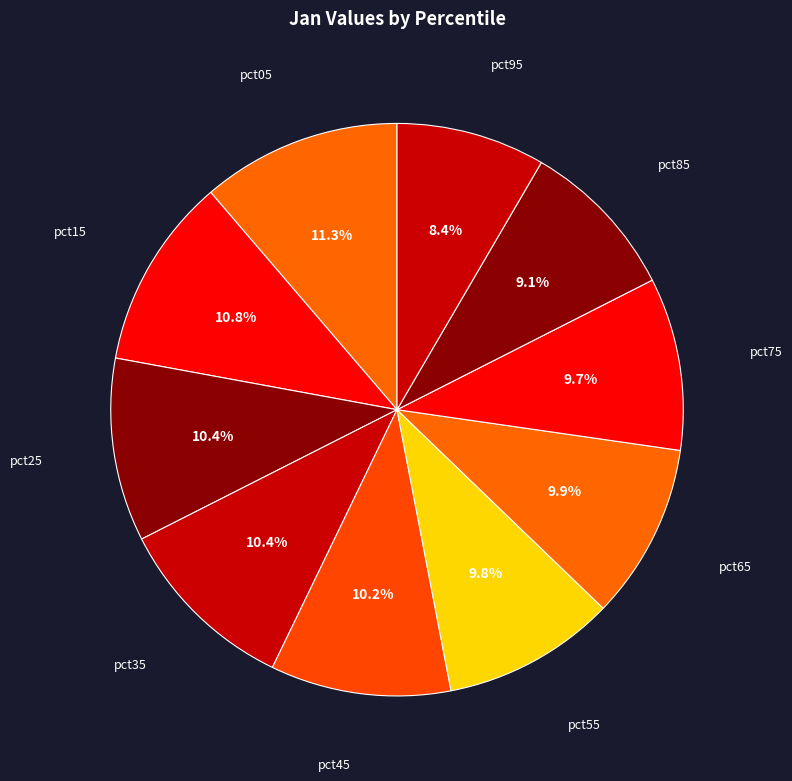

How many slices are in this pie chart?

10